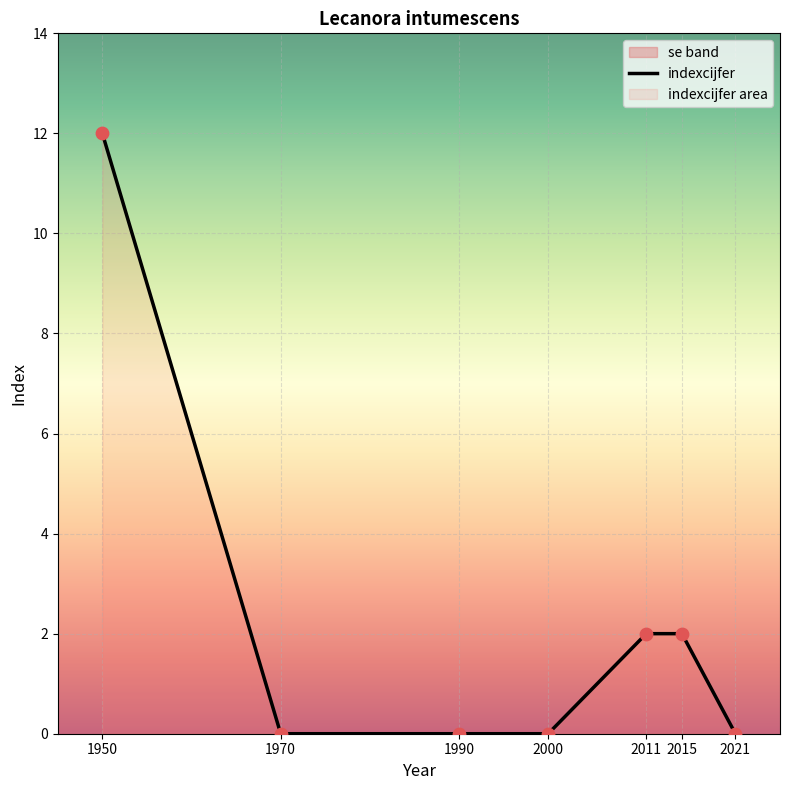

Between 2000 and 2015, which is larger?

2015